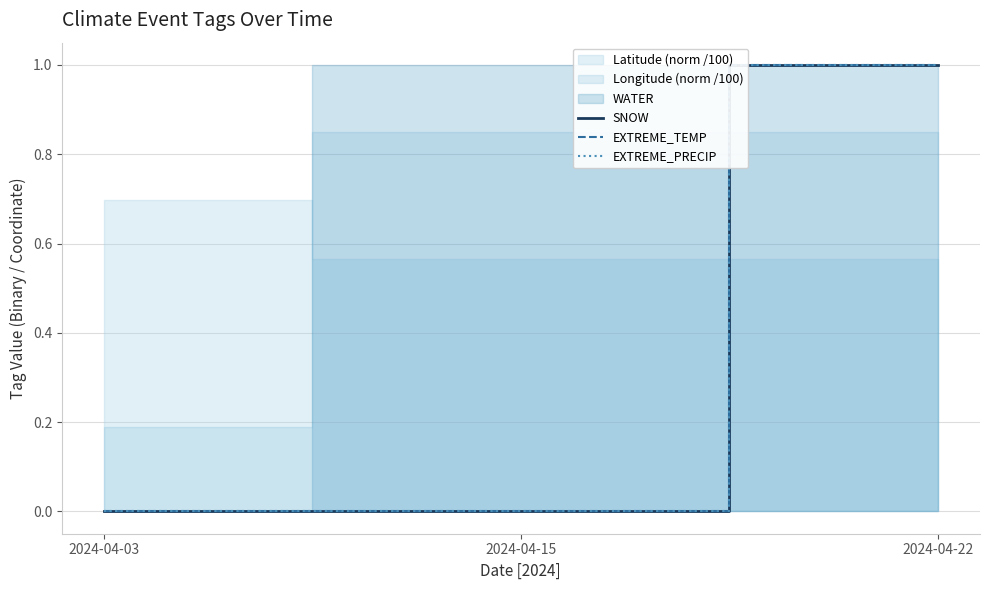

Is it true that EXTREME_PRECIP equals 1 at 2024-04-15?

False